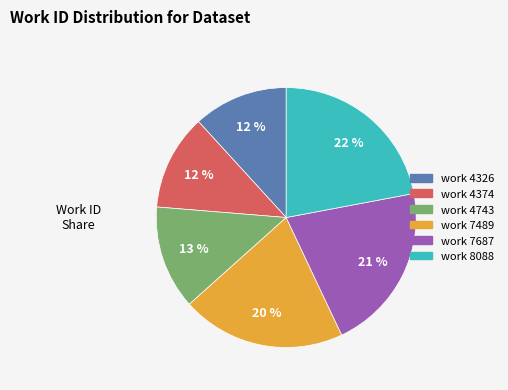

Is work 4374 the majority of the pie?

No